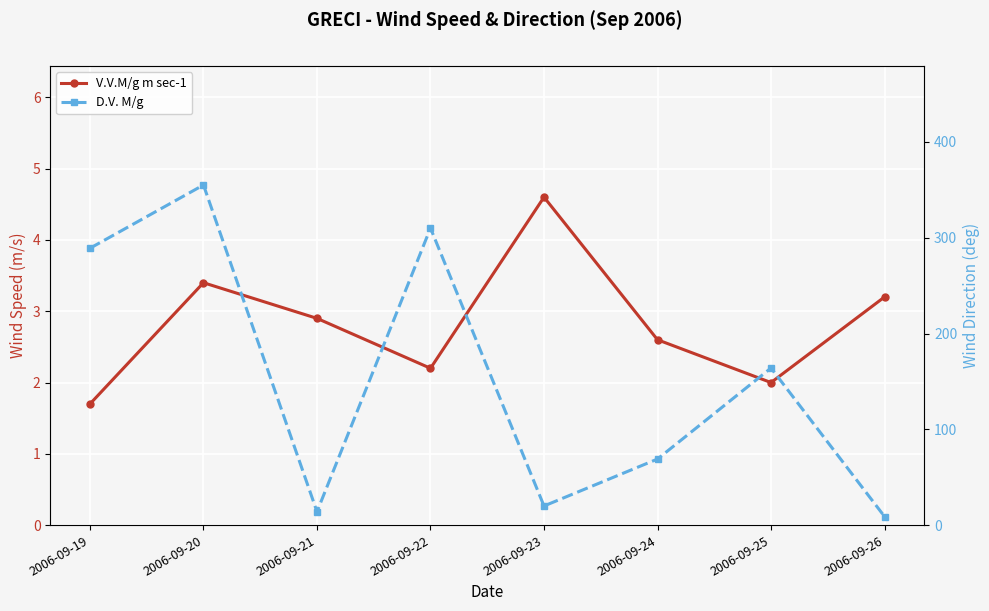

What is the value of the D.V. M/g point at the 6th from the left?

69.0